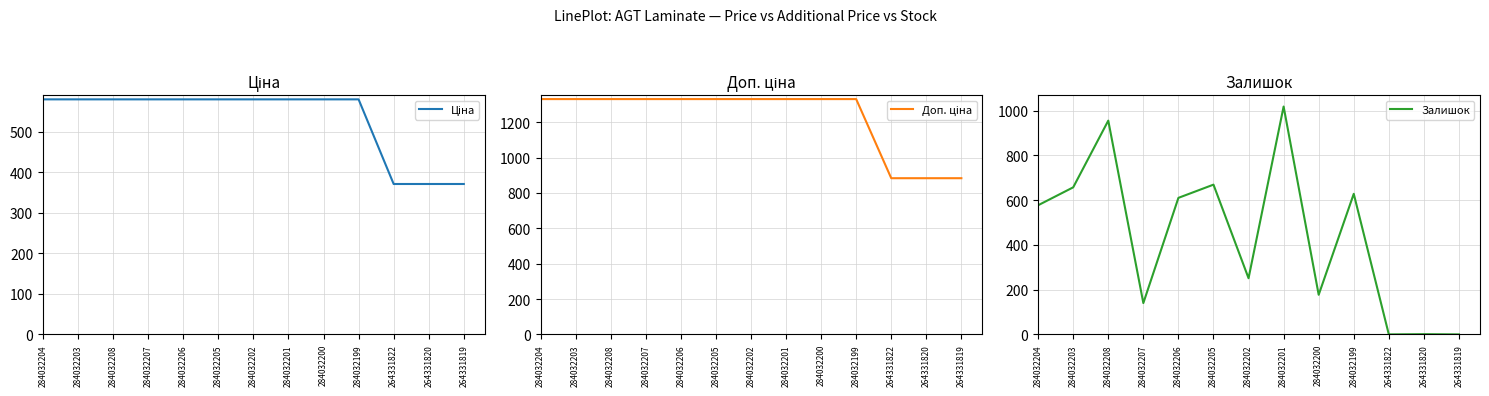

At which category does the chart reach its peak across all series?

284032204